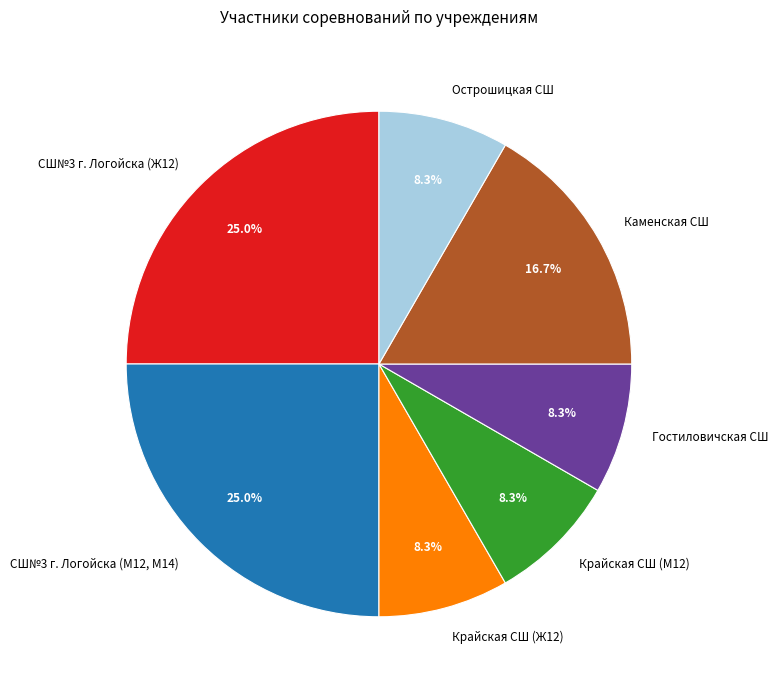

To the nearest percent, what is the average slice percentage?

14%